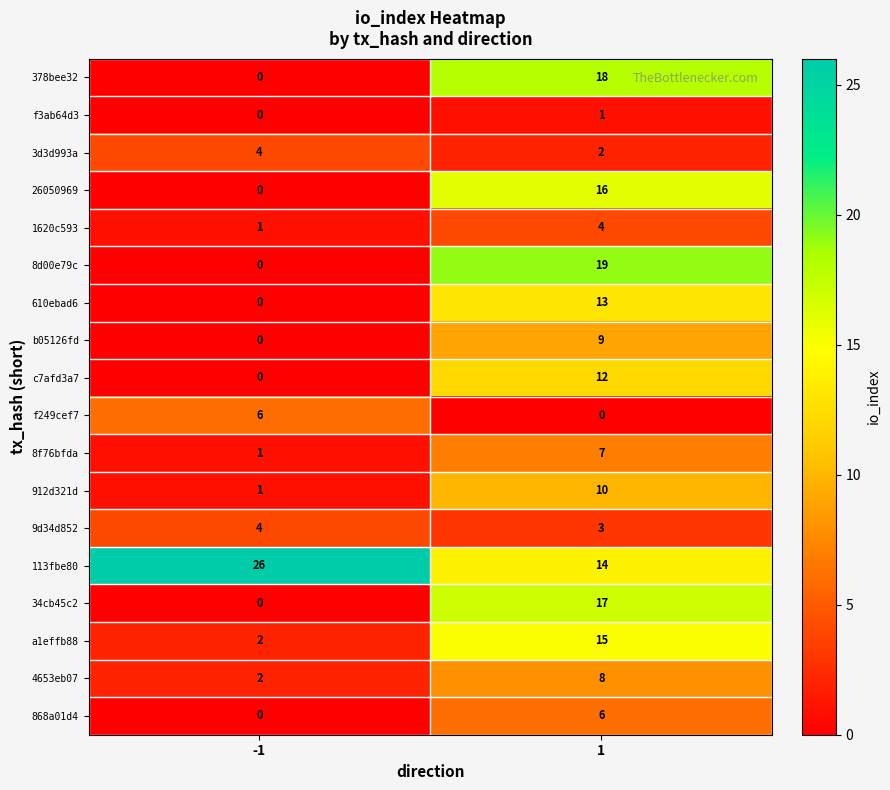

What is the sum of all 912d321d values?

11